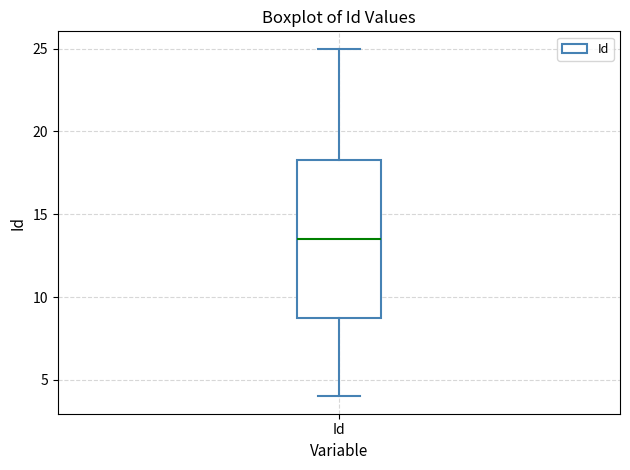

Transcribe this box plot: give where the median line is, the range the box spans, and where the two whiskers end, as read against the y-axis. The values are not printed on the chart, so give them approximately, as read against the axis.

median 13.5, box 9.0 to 18.5, whiskers 4.0 to 25.0